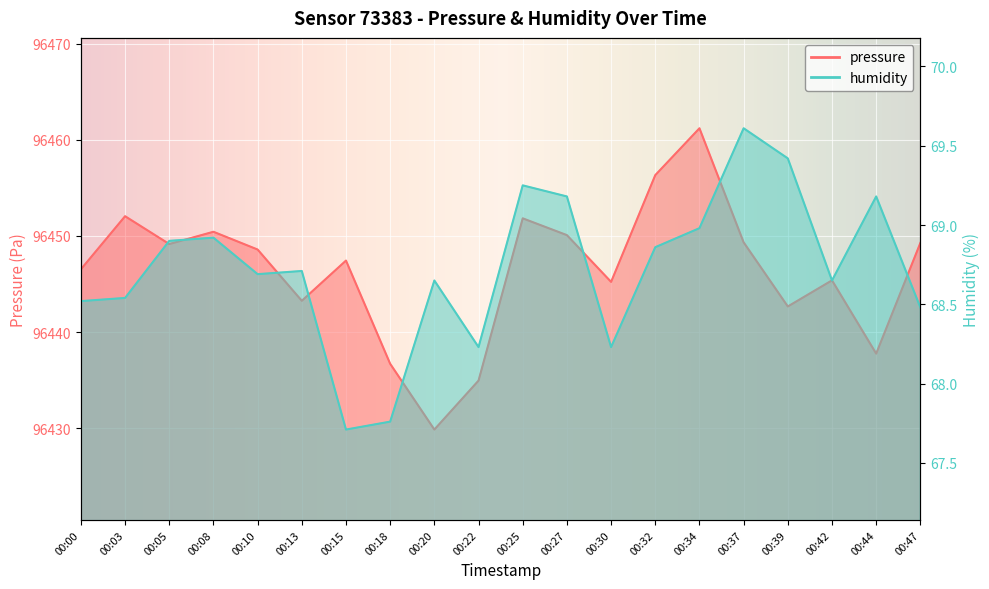

True or false: humidity and pressure intersect in this chart.

False